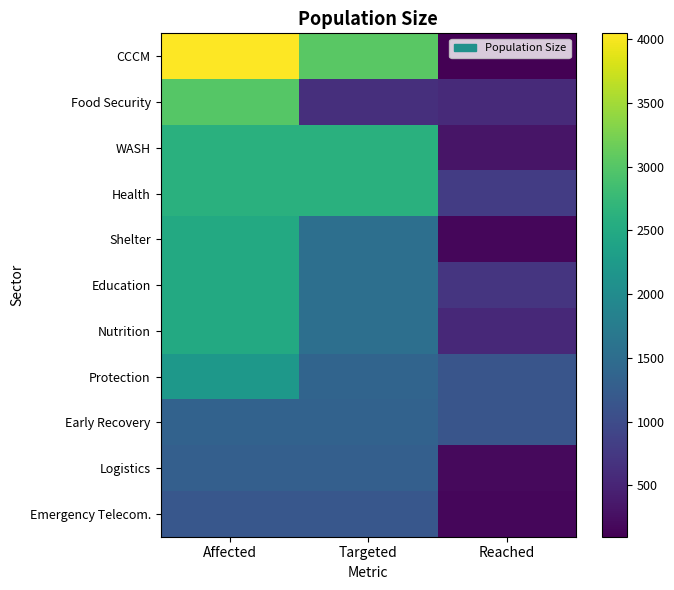

Which category has the highest value across all series?

Affected